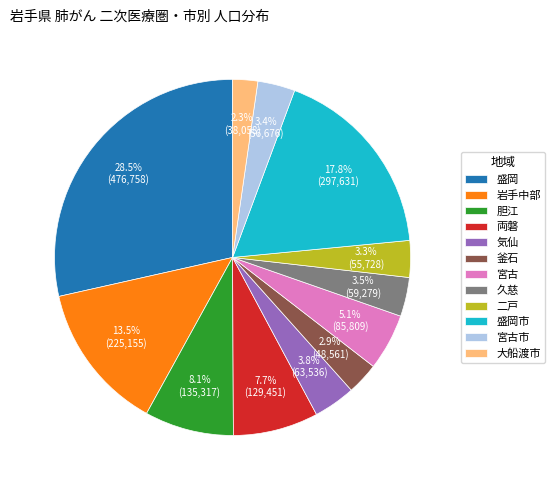

The 盛岡市 slice represents 18% of the pie. True or false?

True